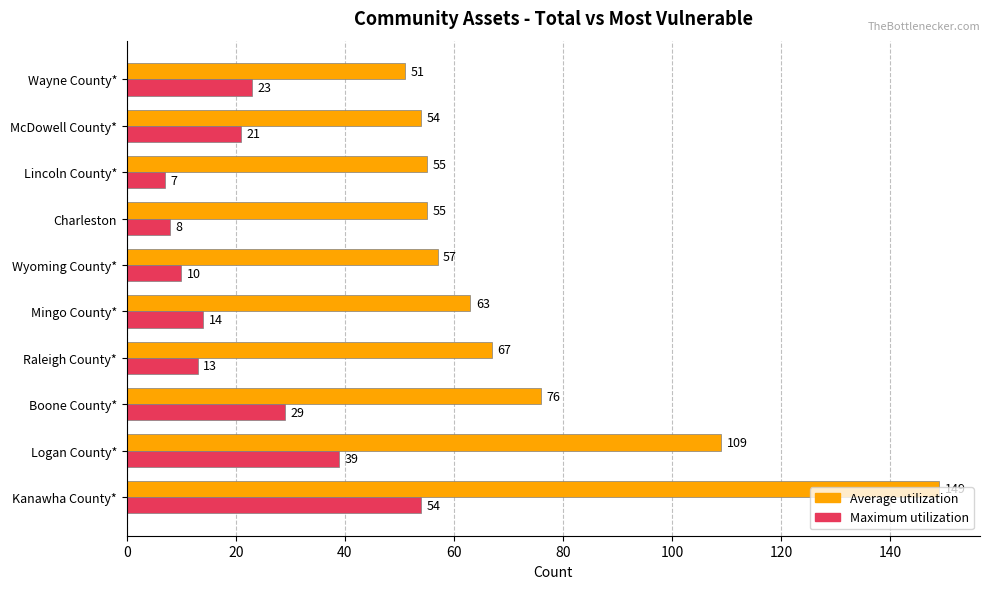

What is the minimum value for Average utilization?

51